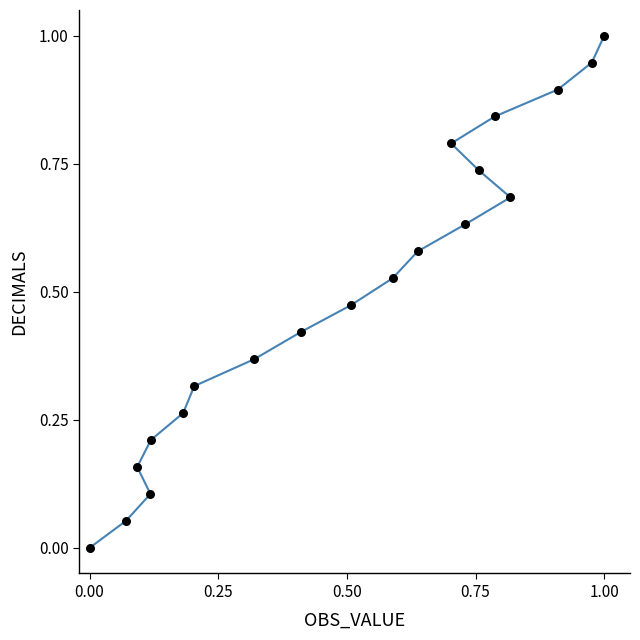

What is the range of Y values (max minus min)?

1.0